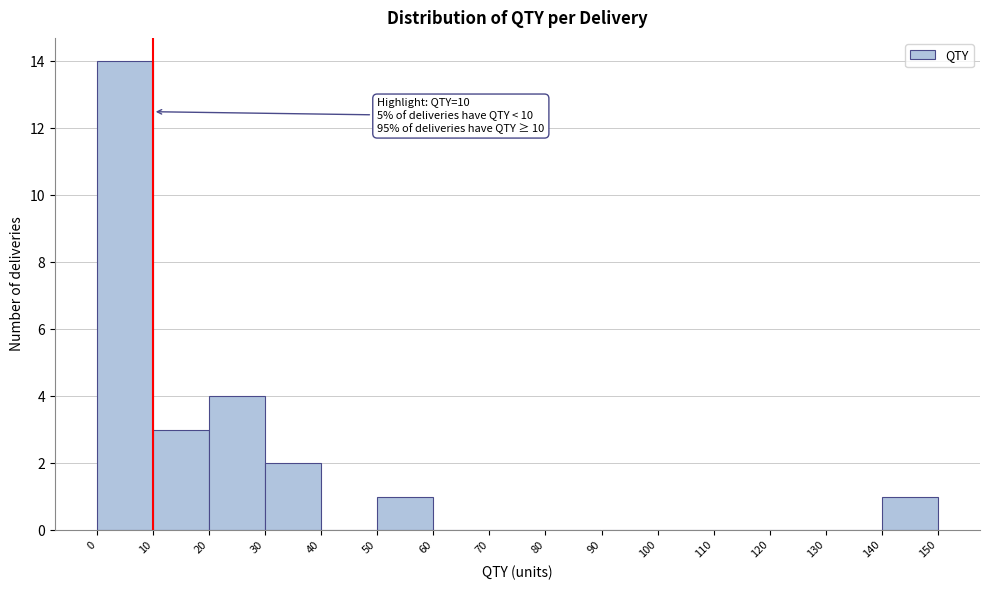

Over which range of the x-axis is the bar tallest?

0 to 10